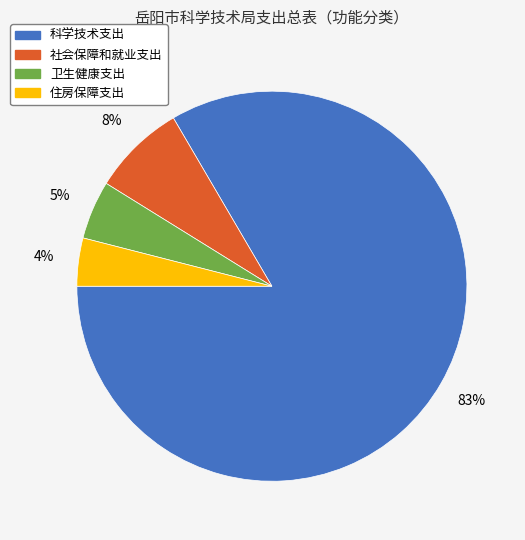

What is the largest slice in the pie chart?

科学技术支出